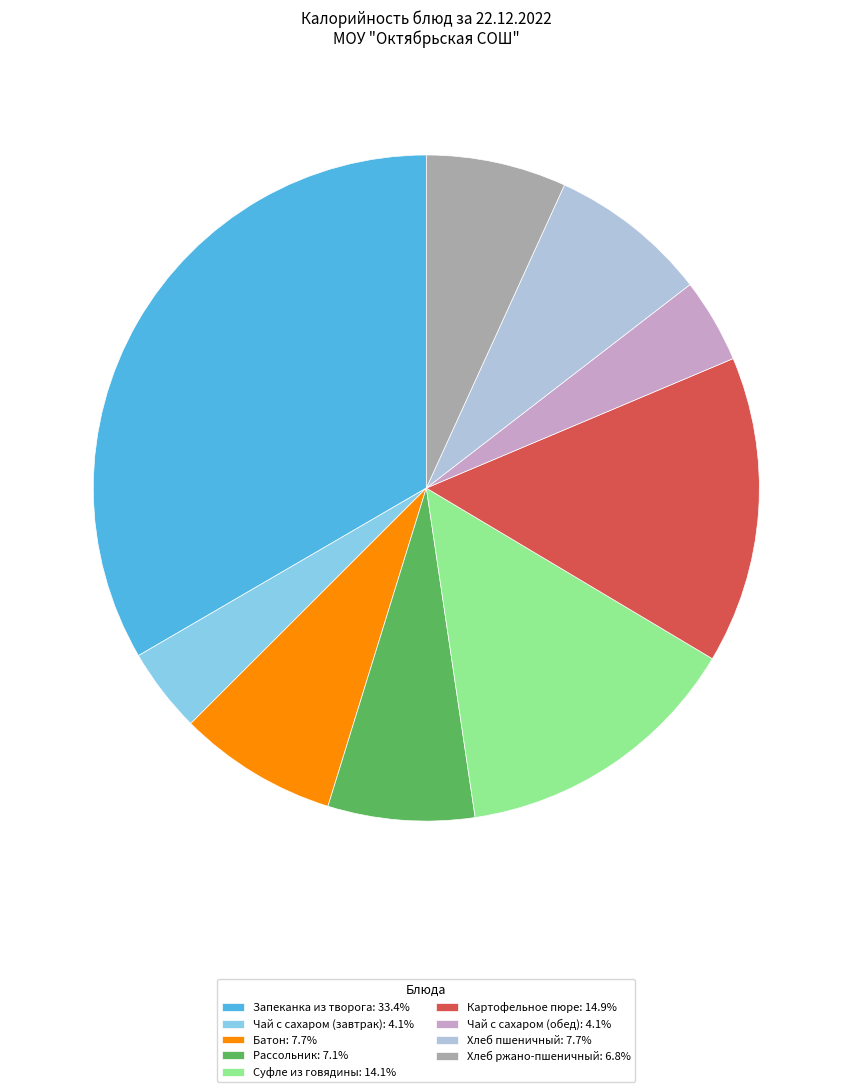

Is the sum of Хлеб пшеничный: 7.7% and Рассольник: 7.1% greater than half?

No